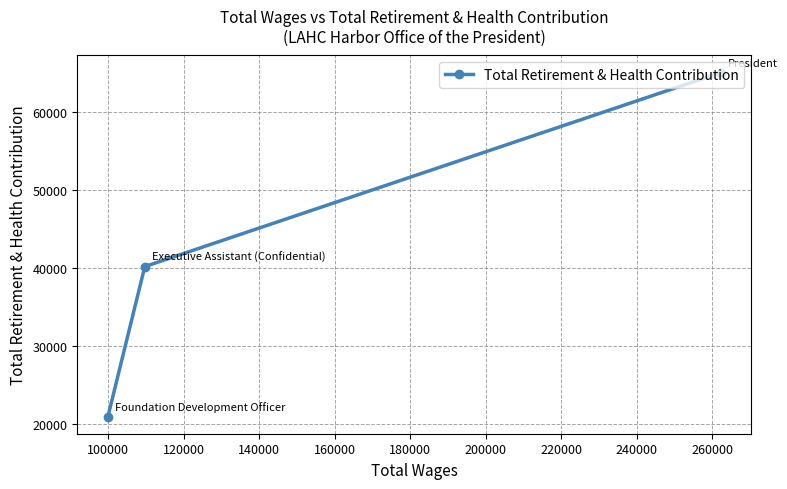

What is the minimum value shown in the chart?

20965